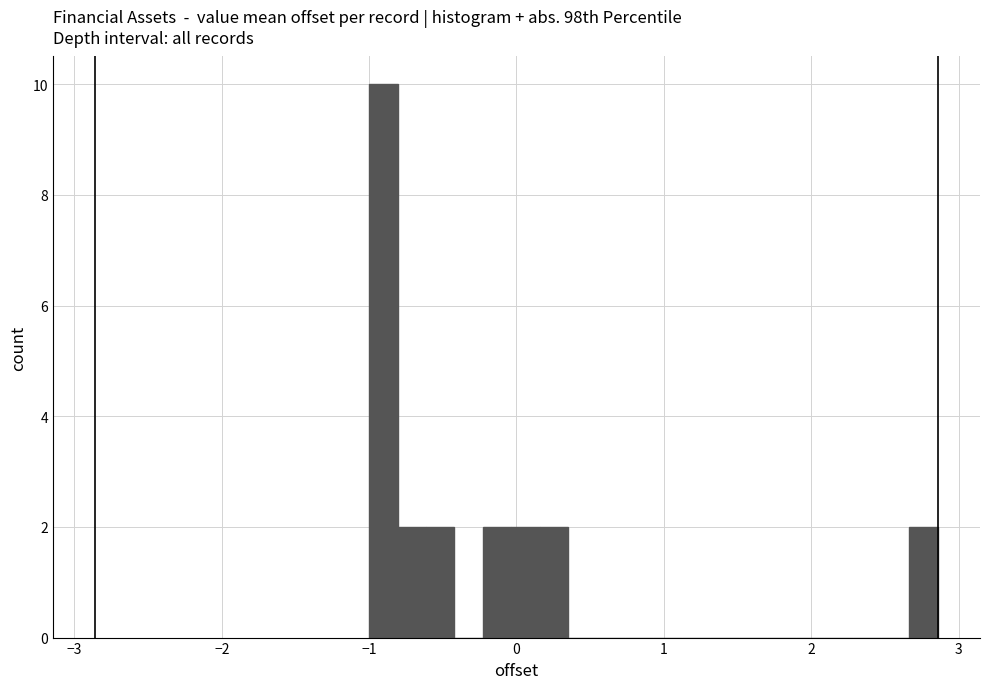

Read against the x-axis, roughly where is the centre of the tallest bar?

-0.9